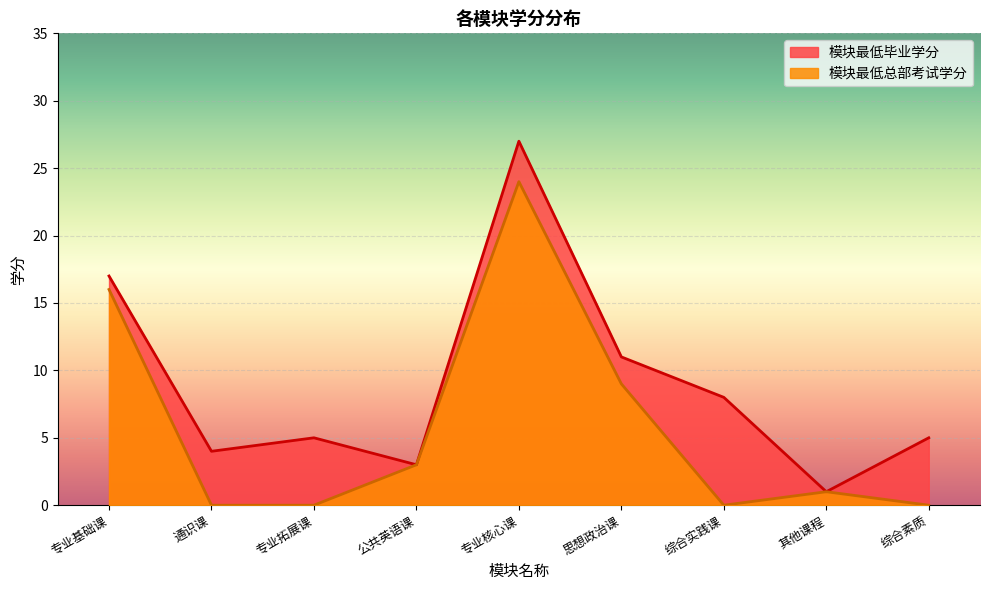

True or false: 模块最低总部考试学分 and 模块最低毕业学分 cross at least once.

False